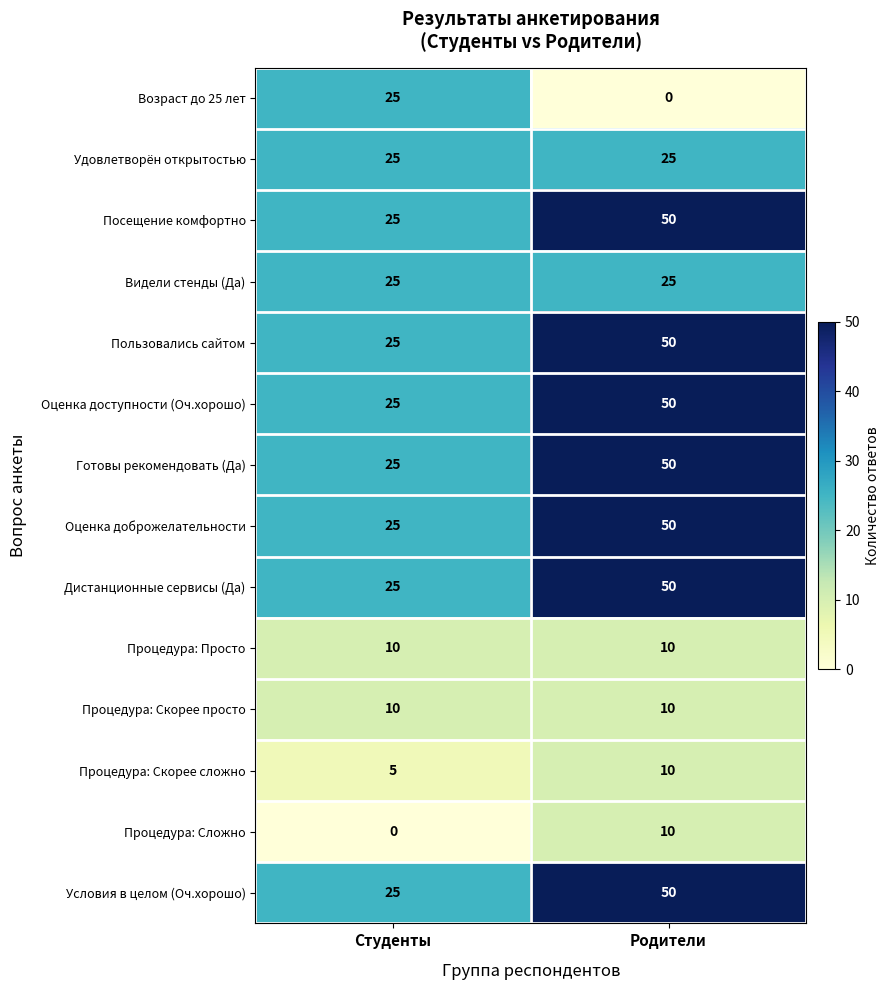

Read the Оценка доброжелательности value at Родители, to the nearest 5.

50